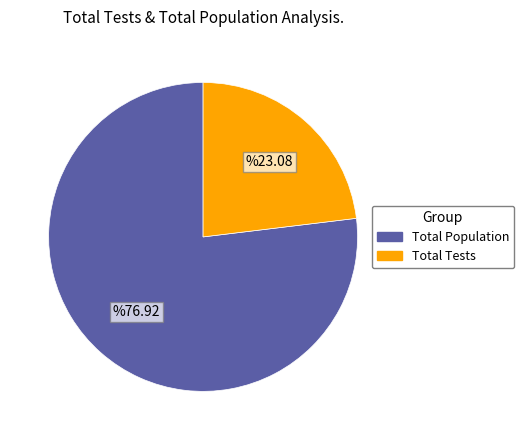

Is there a majority slice in this chart?

Yes